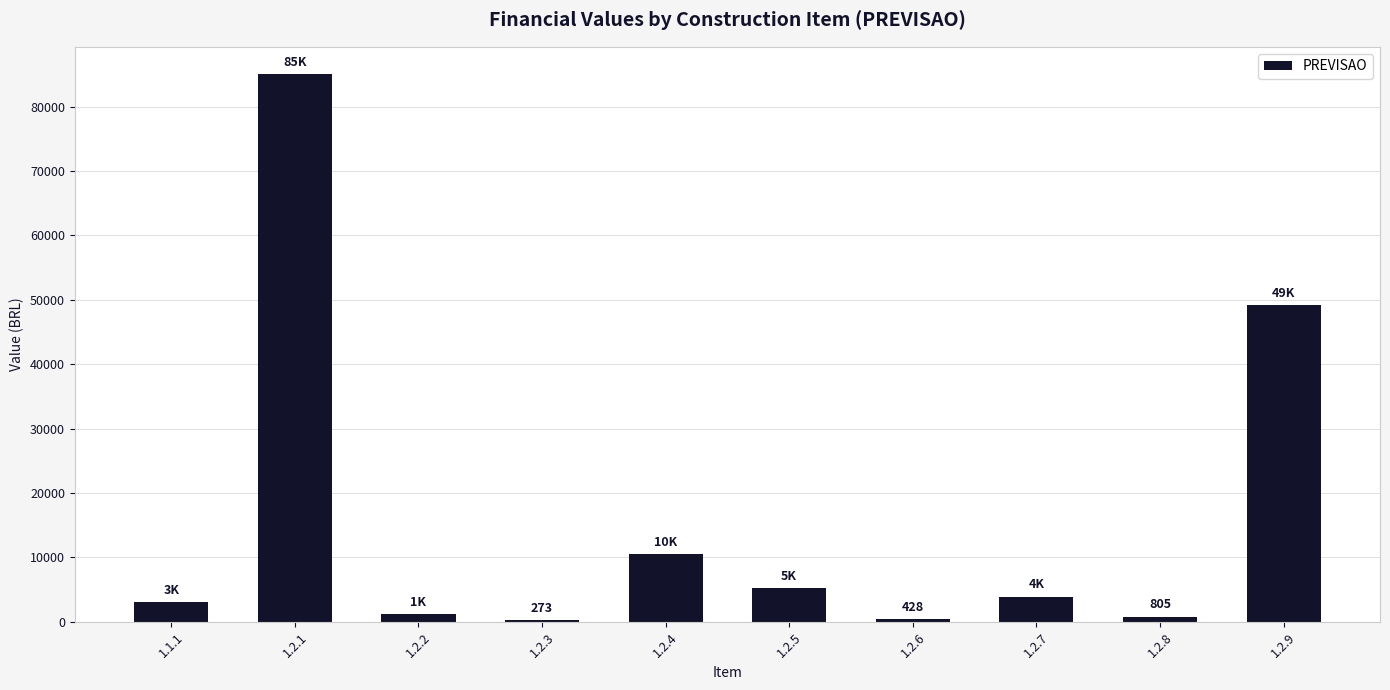

What is the value of the 3rd bar from the left?

1201.7